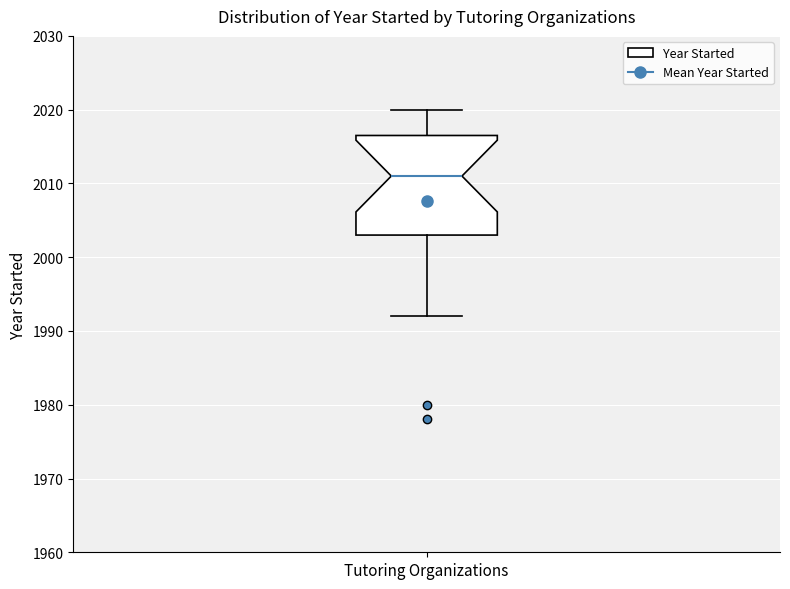

Transcribe this box plot: give where the median line is, the range the box spans, and where the two whiskers end, as read against the y-axis. The values are not printed on the chart, so give them approximately, as read against the axis.

median 2011, box 2003 to 2017, whiskers 1992 to 2020